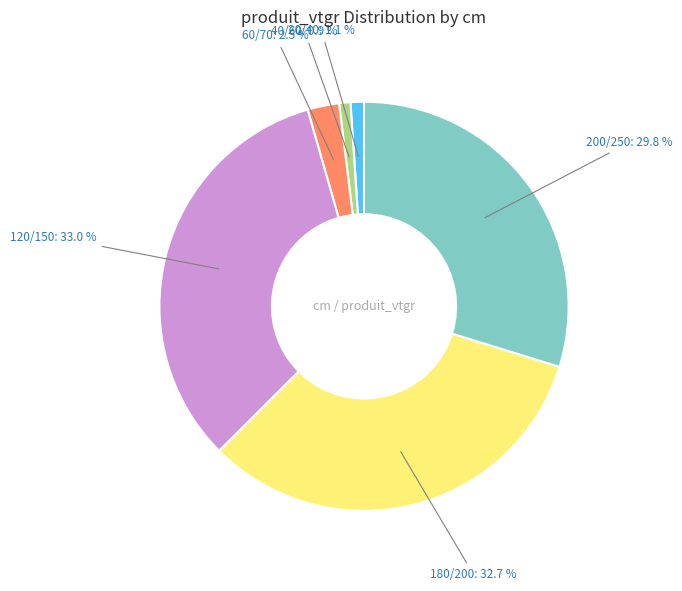

Is there a majority slice in this chart?

No